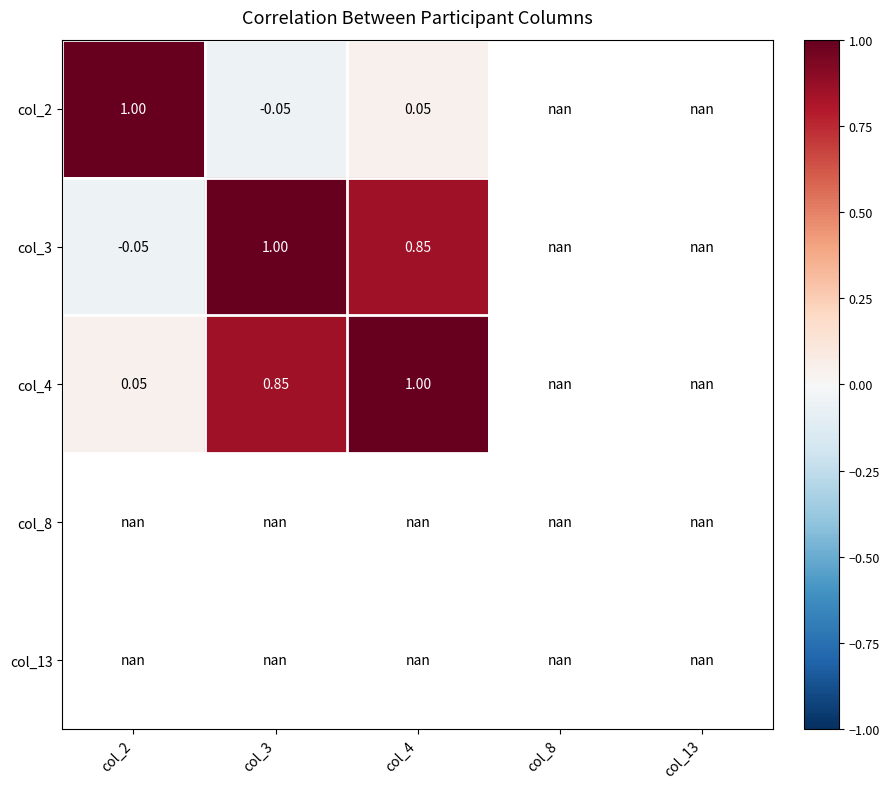

List the labels in order of col_2 value, smallest first.

col_3, col_4, col_2, col_8, col_13